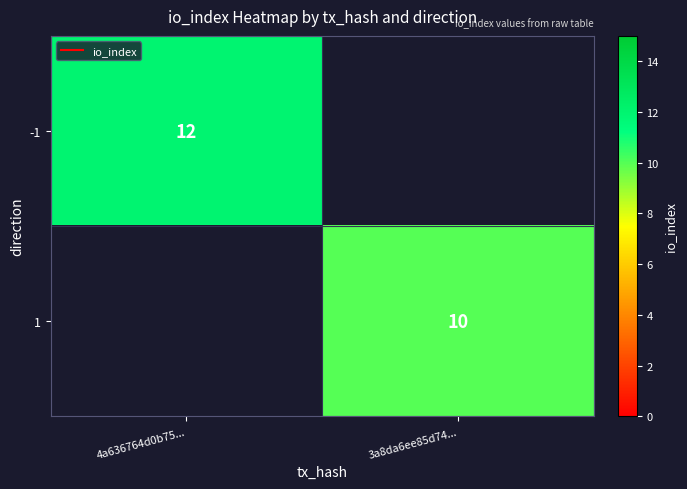

How many series are shown in this chart?

2